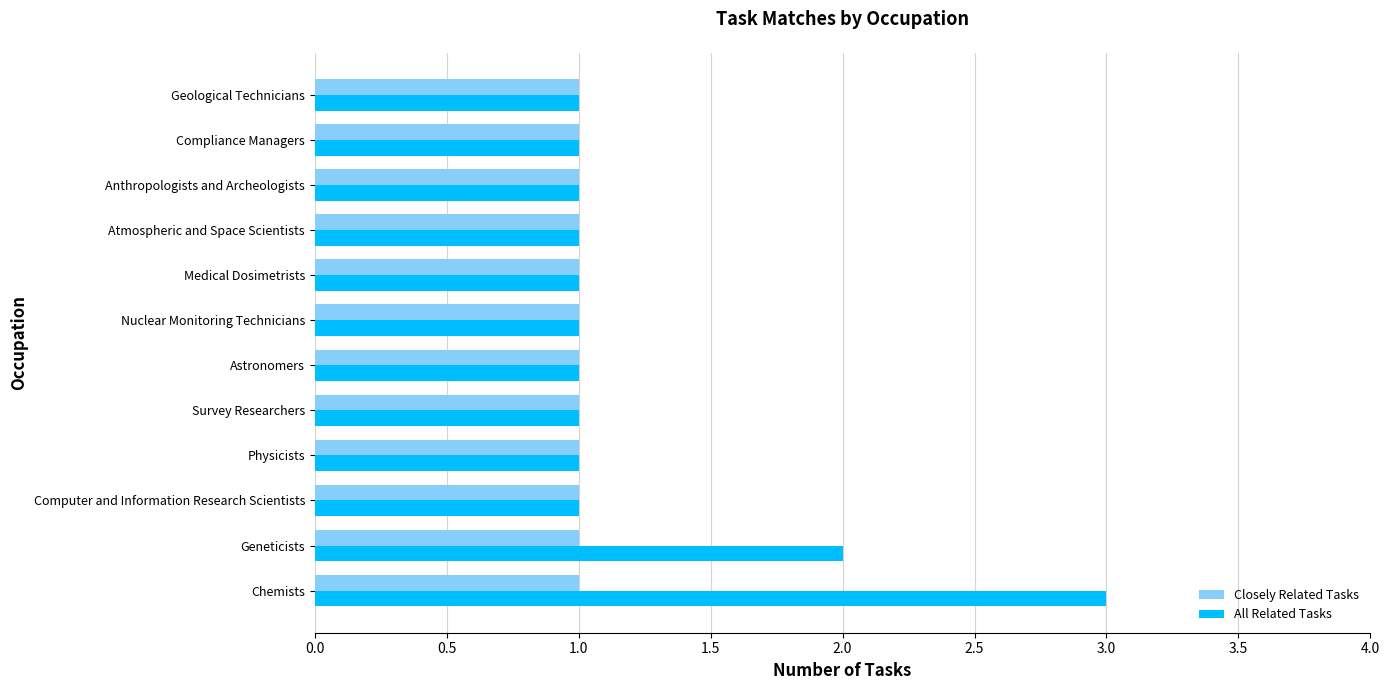

Rank the series by their maximum value, from lowest to highest.

Closely Related Tasks, All Related Tasks